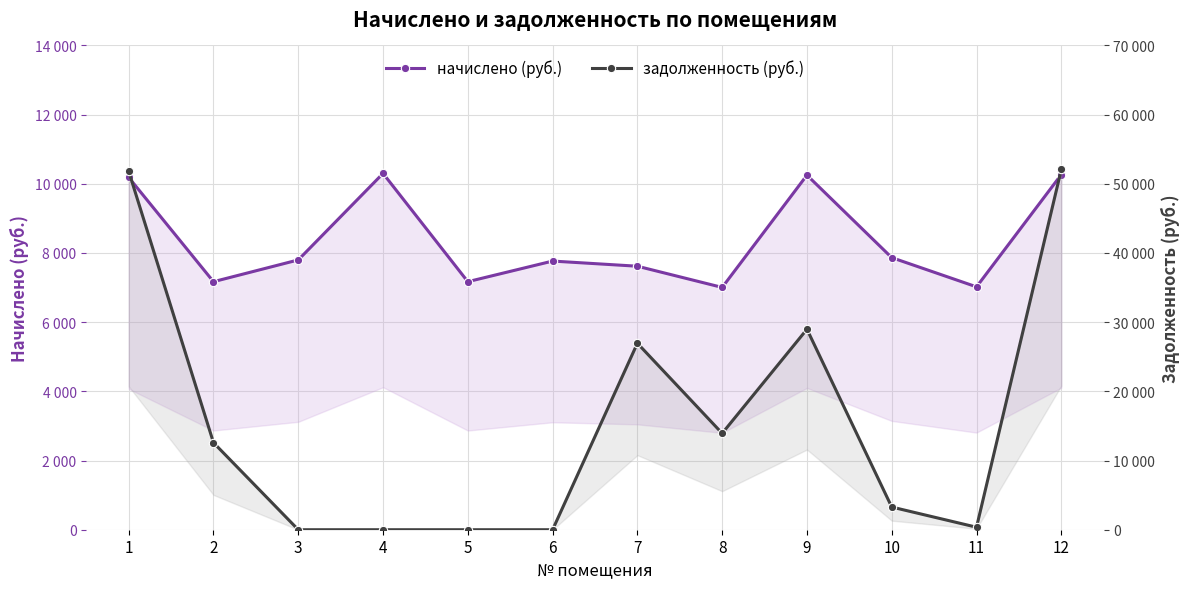

True or false: задолженность (руб.) has a value of -33688.3 at 5.

False